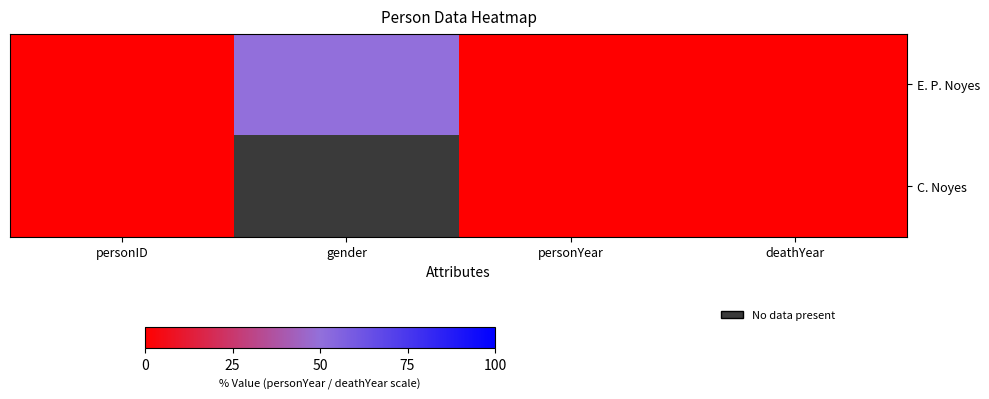

Which series has the largest range (max minus min)?

E. P. Noyes